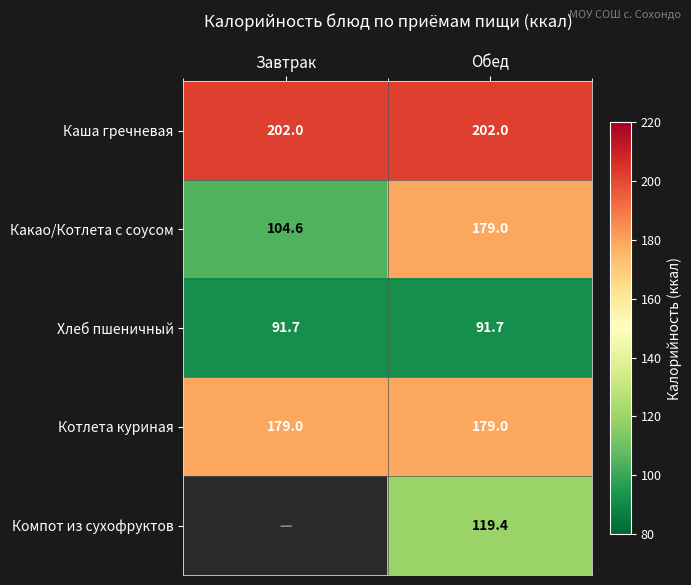

How many values in the Какао/Котлета с соусом series are below 179?

1